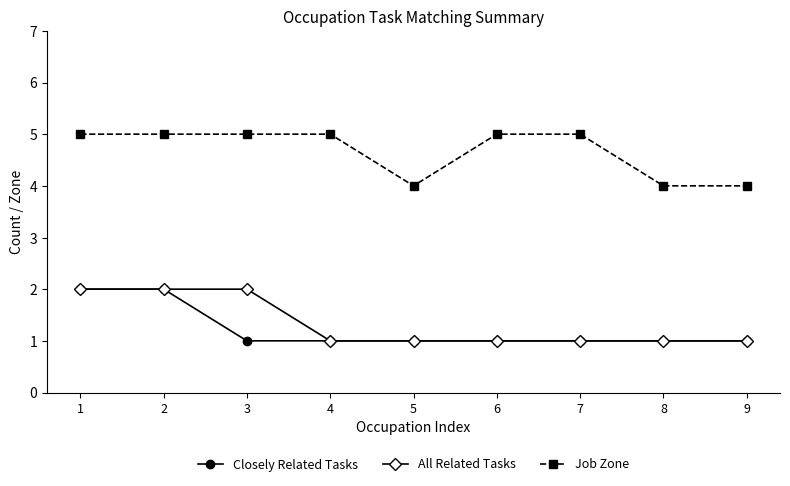

What is the approximate value of All Related Tasks at 1?

2